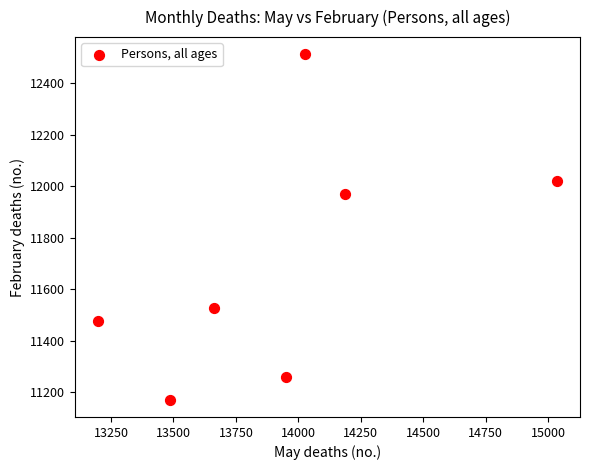

What is the range of X values (max minus min)?

1837